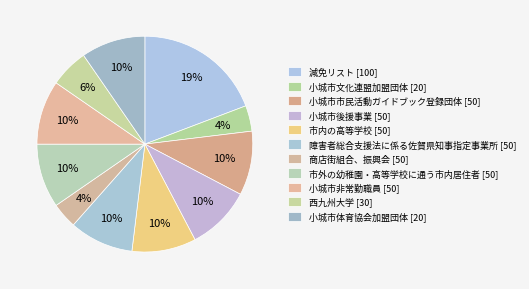

To the nearest percent, what is the combined percentage of 市内の高等学校 [50] and 商店街組合、振興会 [50]?

13%